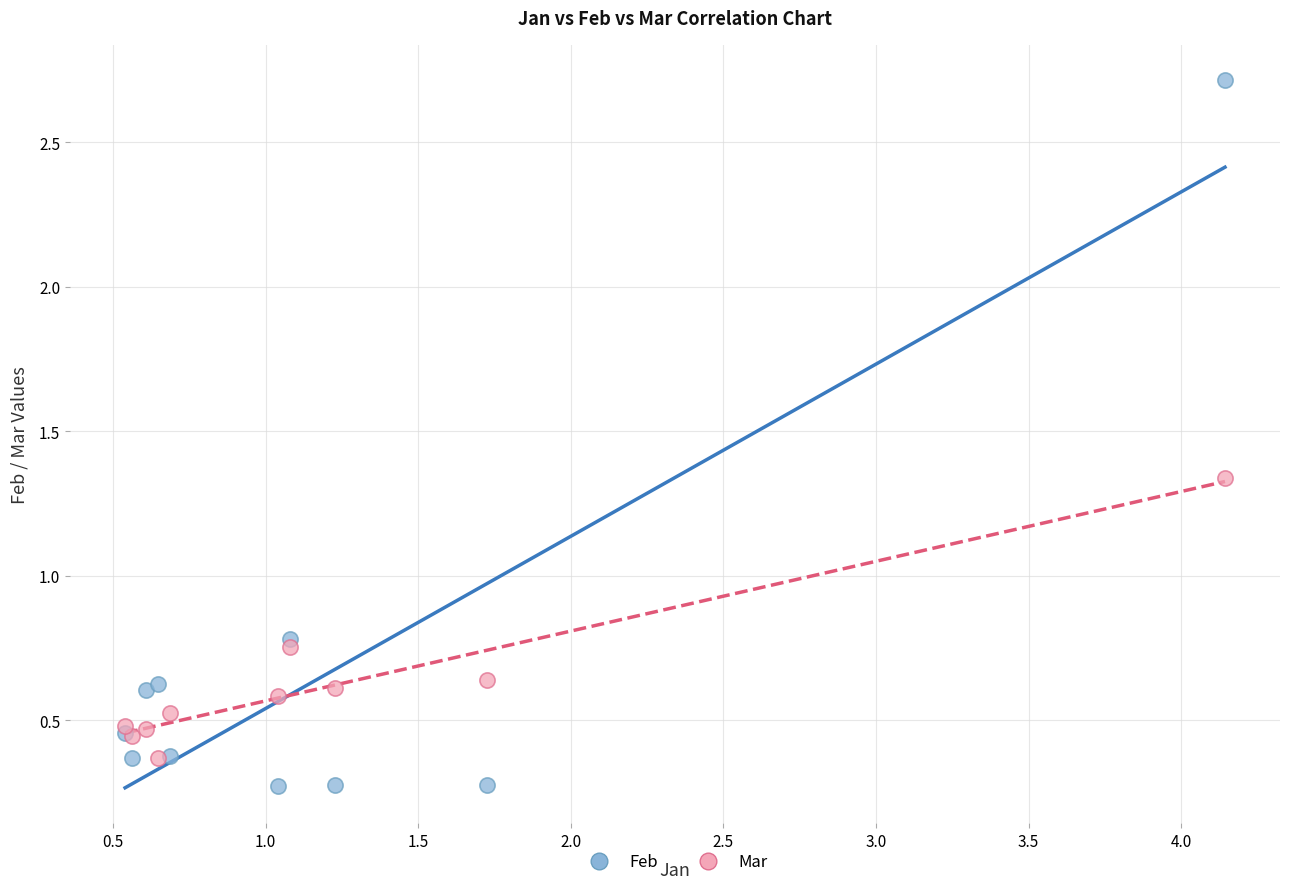

Which series has the largest Y range (max minus min)?

Feb